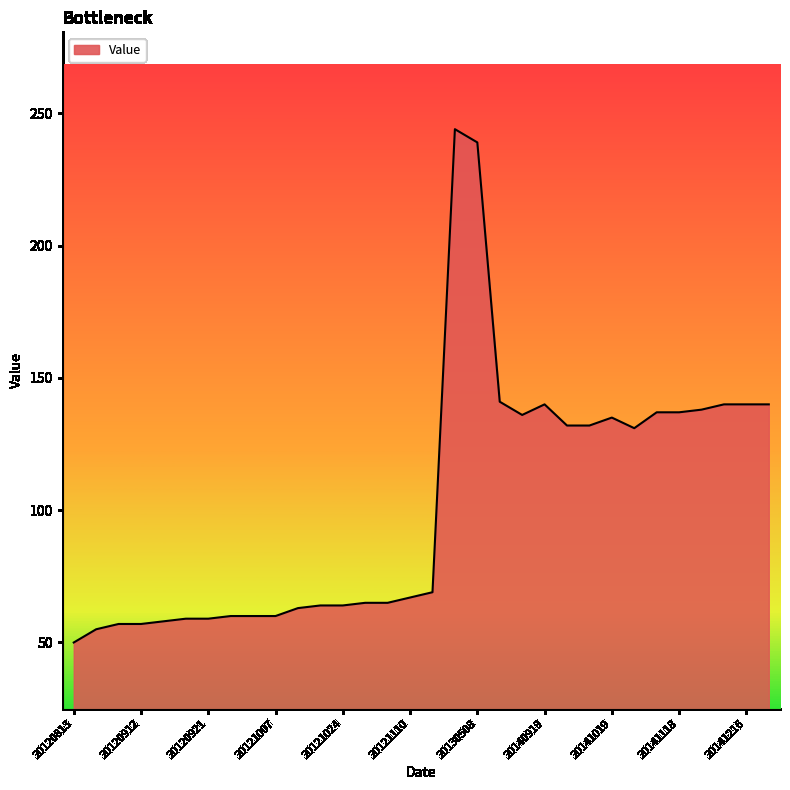

What is the maximum value shown in the chart?

244